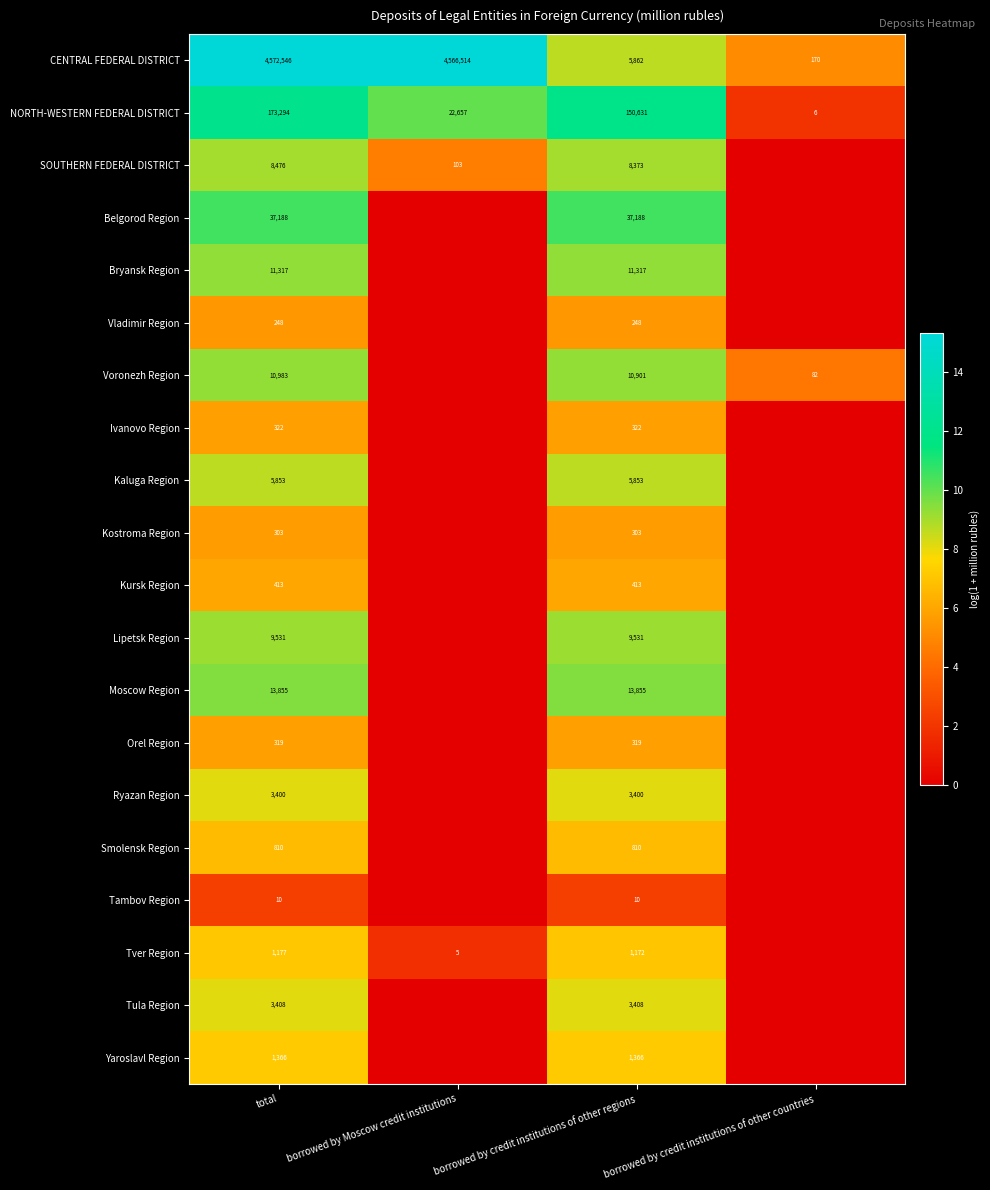

At total, list the series in order from largest to smallest.

CENTRAL FEDERAL DISTRICT, NORTH-WESTERN FEDERAL DISTRICT, Belgorod Region, Moscow Region, Bryansk Region, Voronezh Region, Lipetsk Region, SOUTHERN FEDERAL DISTRICT, Kaluga Region, Tula Region, Ryazan Region, Yaroslavl Region, Tver Region, Smolensk Region, Kursk Region, Ivanovo Region, Orel Region, Kostroma Region, Vladimir Region, Tambov Region